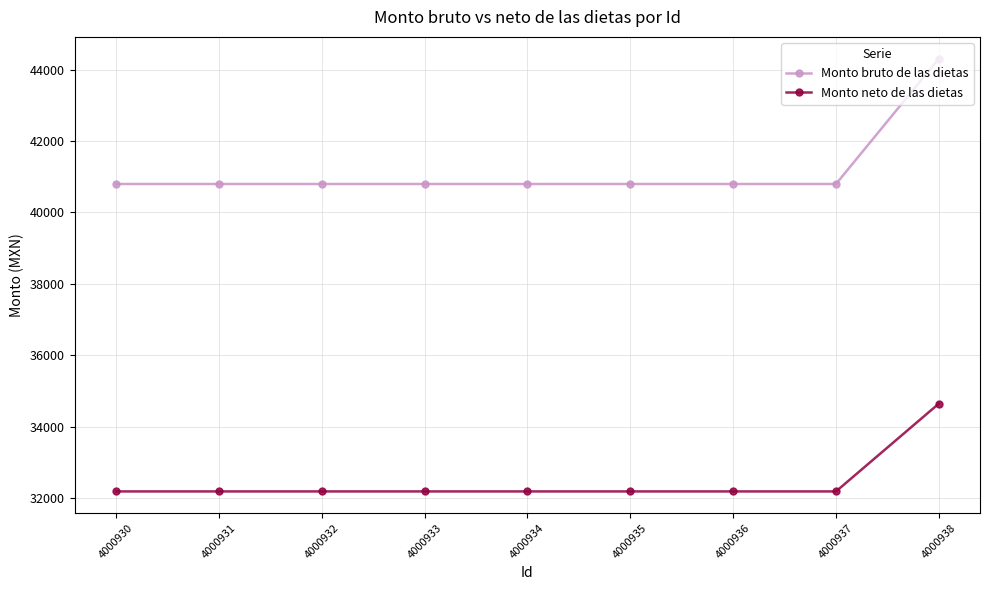

Does the chart have visible grid lines?

Yes